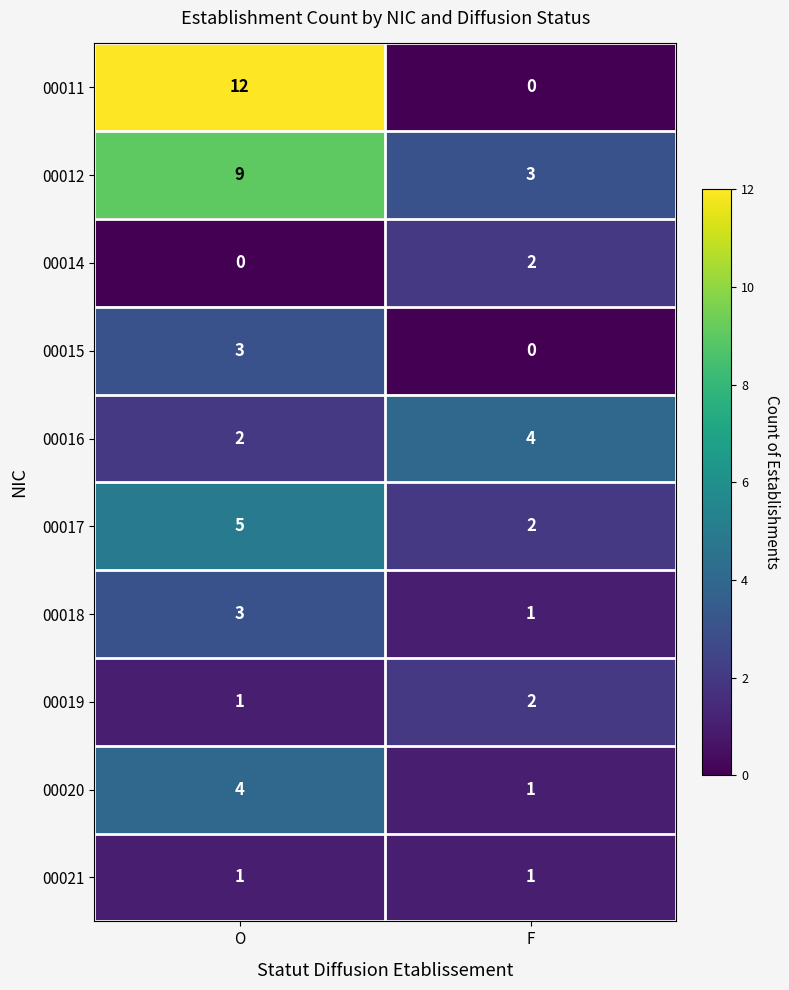

What is the difference between the 00015 values at O and F?

3